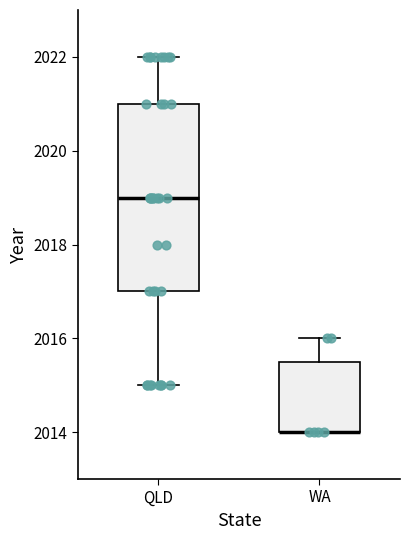

Reading left to right, transcribe this box plot: for each box, give where its median line is, the range the box spans, and where its two whiskers end, as read against the y-axis. The values are not printed on the chart, so give them approximately, as read against the axis.

QLD: median 2019.0, box 2017.0 to 2021.0, whiskers 2015.0 to 2022.0
WA: median 2014.0 (drawn on the box's lower edge), box 2014.0 to 2015.6, whiskers 2014.0 to 2016.0